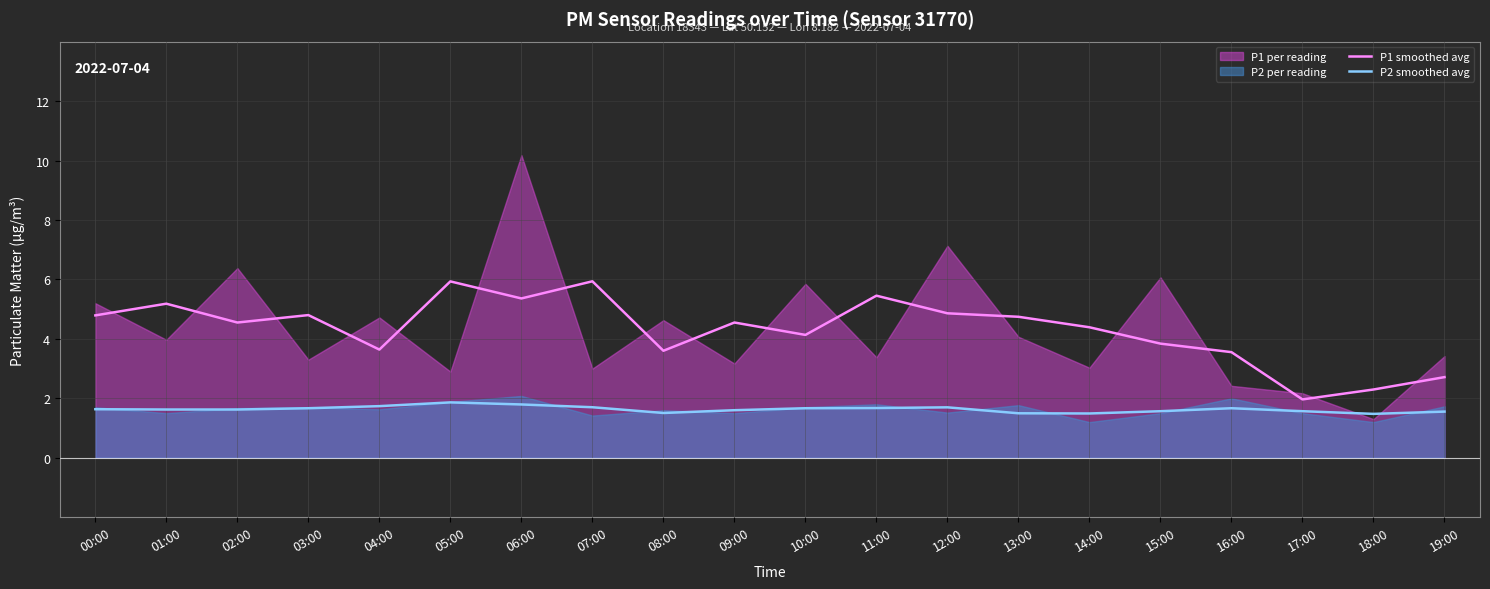

Where is the first local minimum for P1 smoothed avg?

02:00